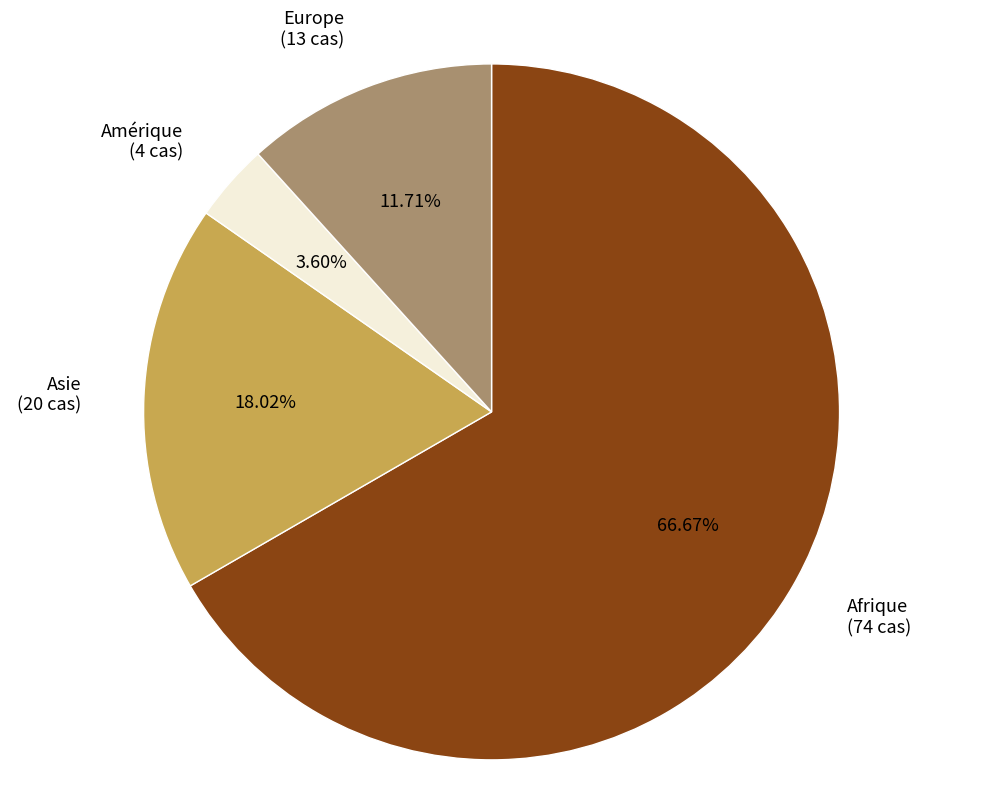

True or false: Asie accounts for 26% of the total.

False